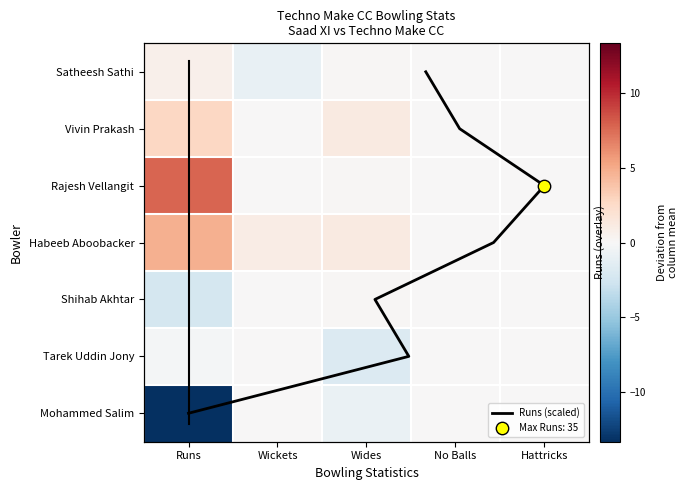

At which label is Habeeb Aboobacker closest to 2?

Wides